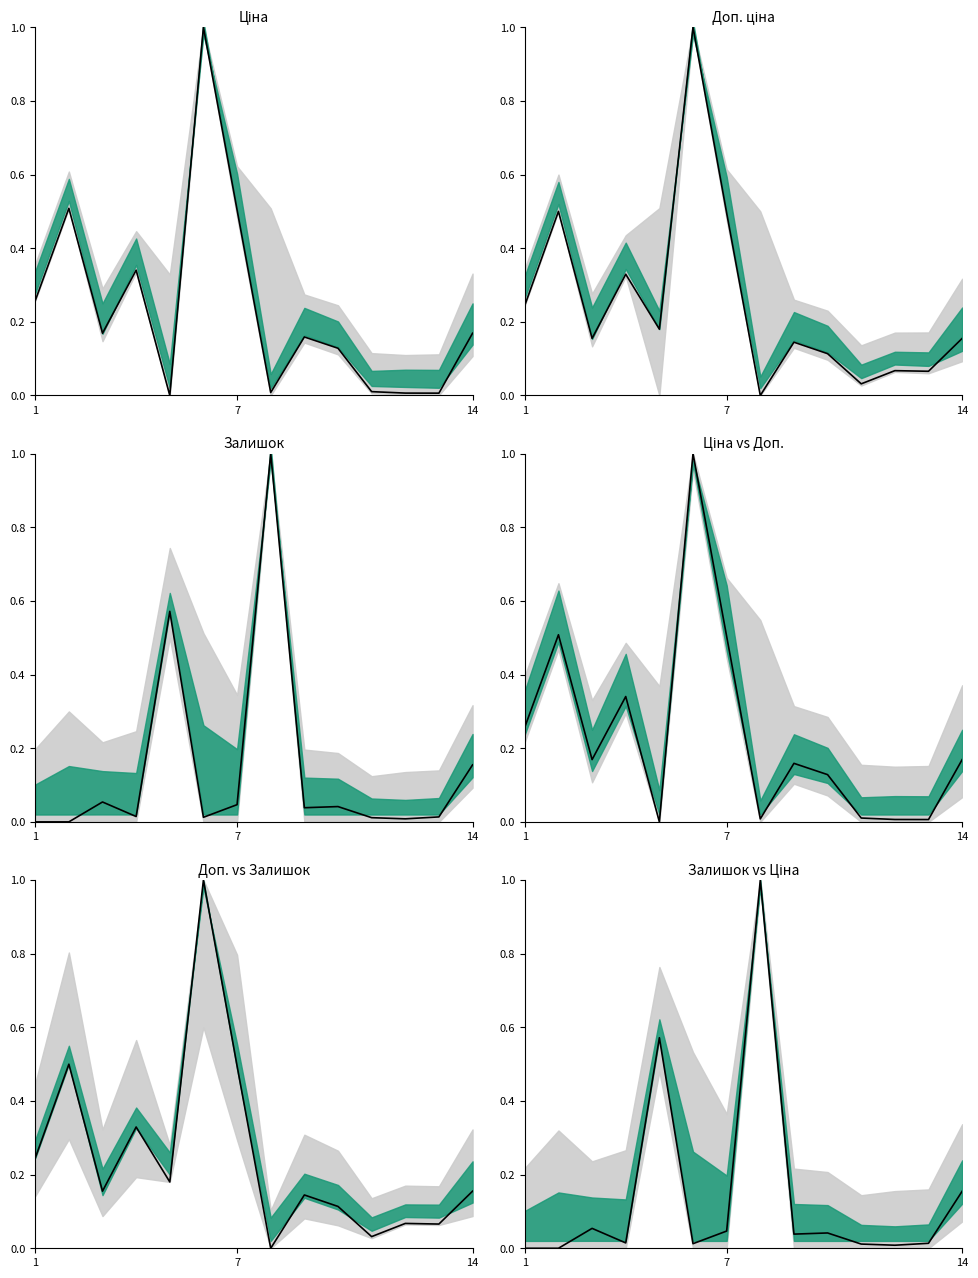

How many values are above zero?

12